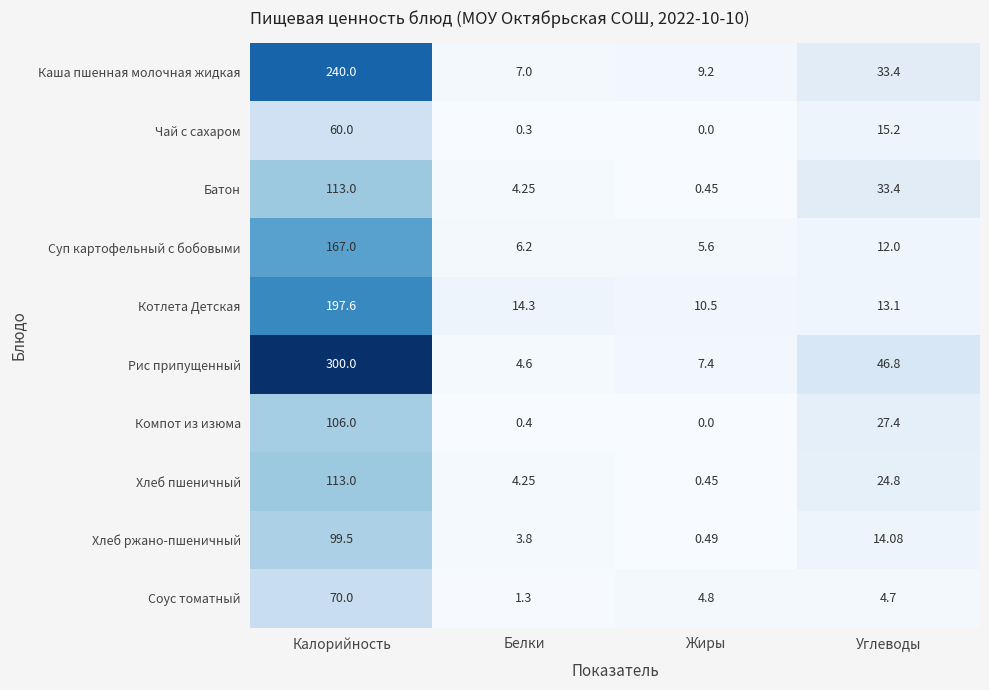

What is the total value across all series at Белки?

46.4